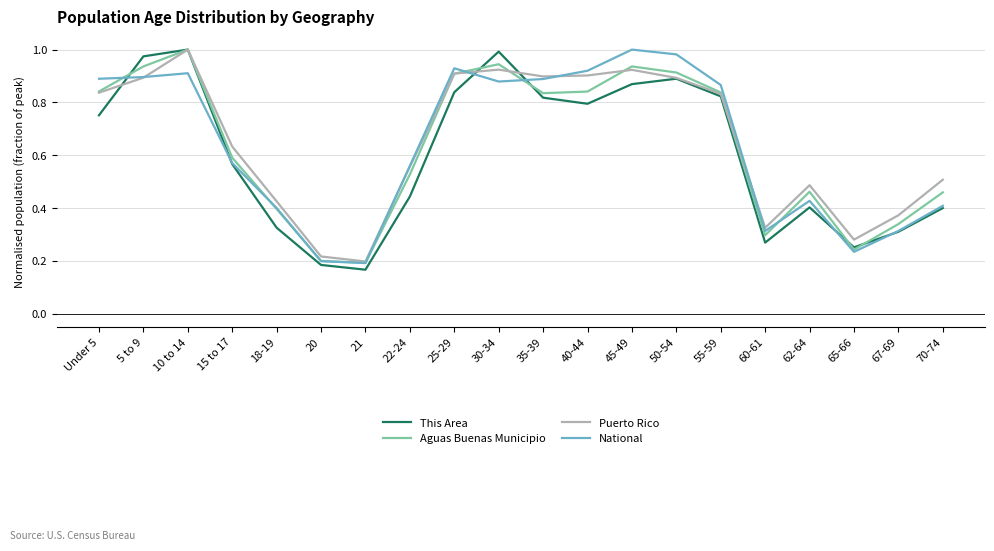

What position from the right is 18-19?

16